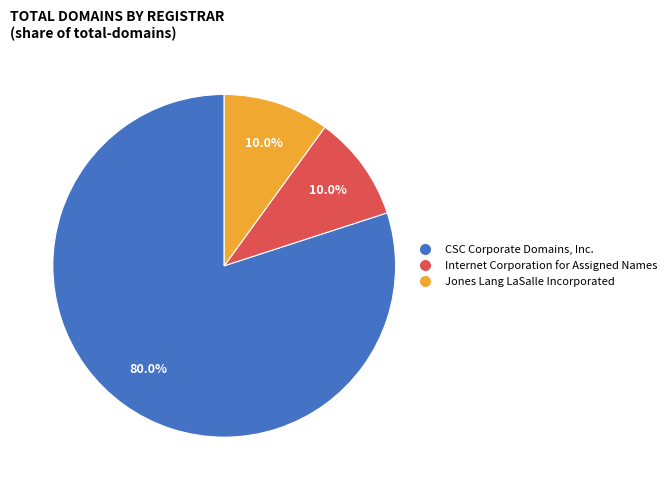

To the nearest percent, what percentage of the pie is CSC Corporate Domains, Inc.?

80%